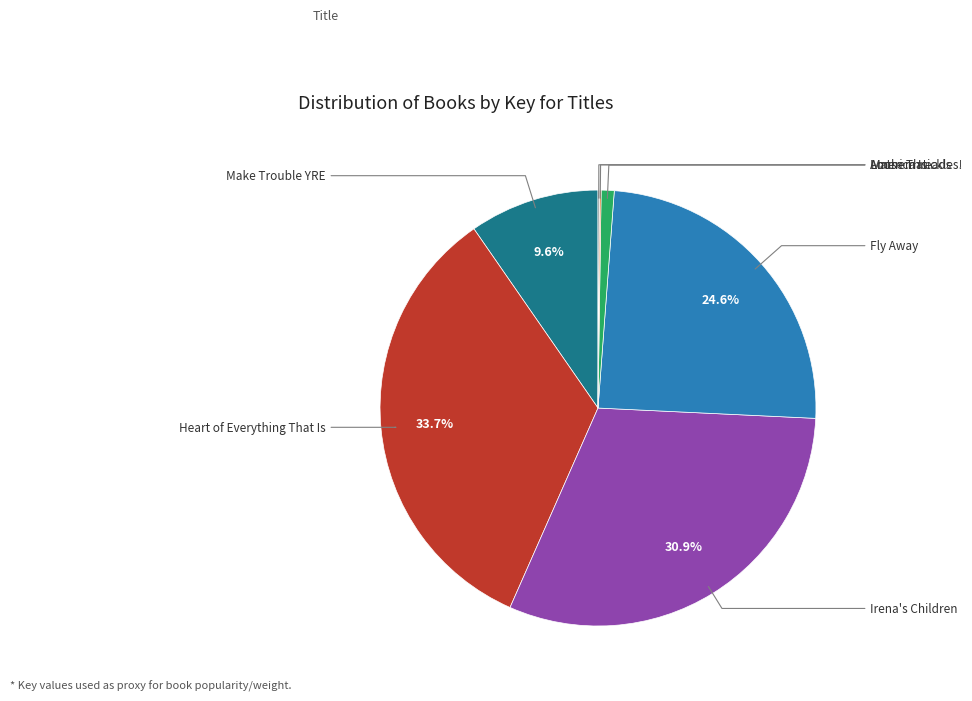

Does any single category account for the majority?

No